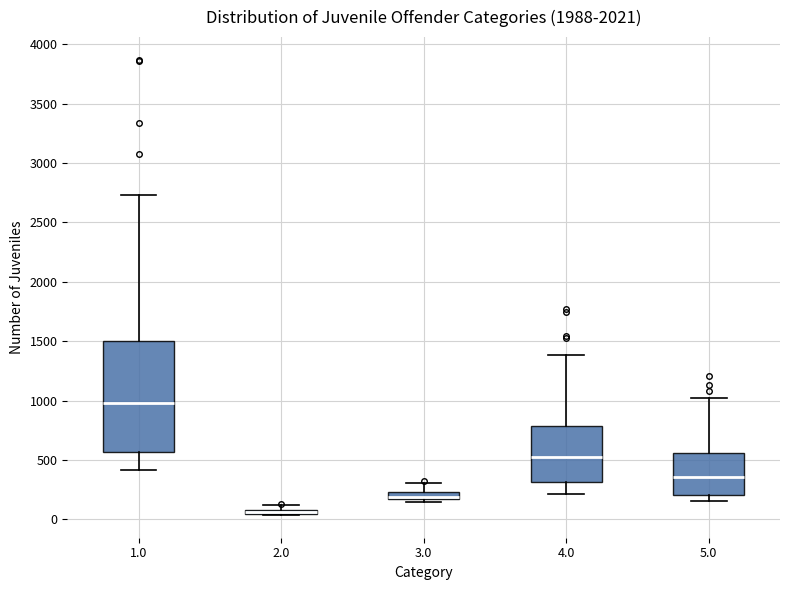

Where is the upper edge of the box at x = 2.0 on the y-axis? The values are not printed on the chart, so give them approximately, as read against the axis.

100